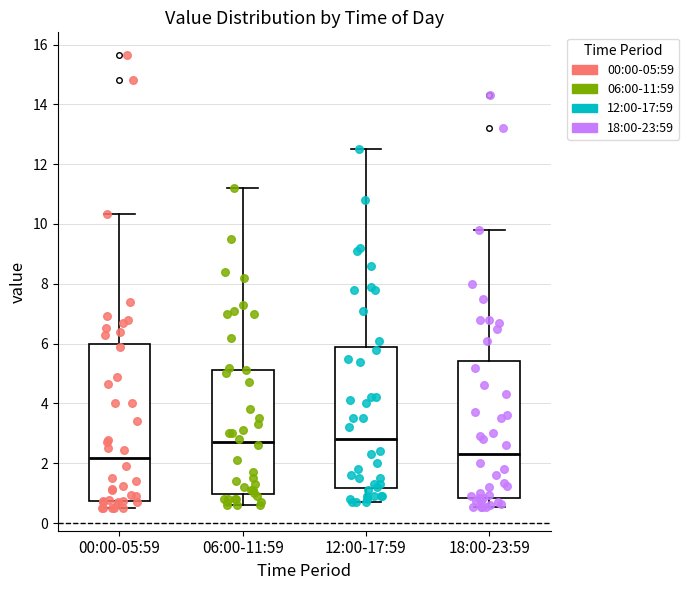

Which box is the tallest, from its lower edge to its upper edge?

00:00-05:59